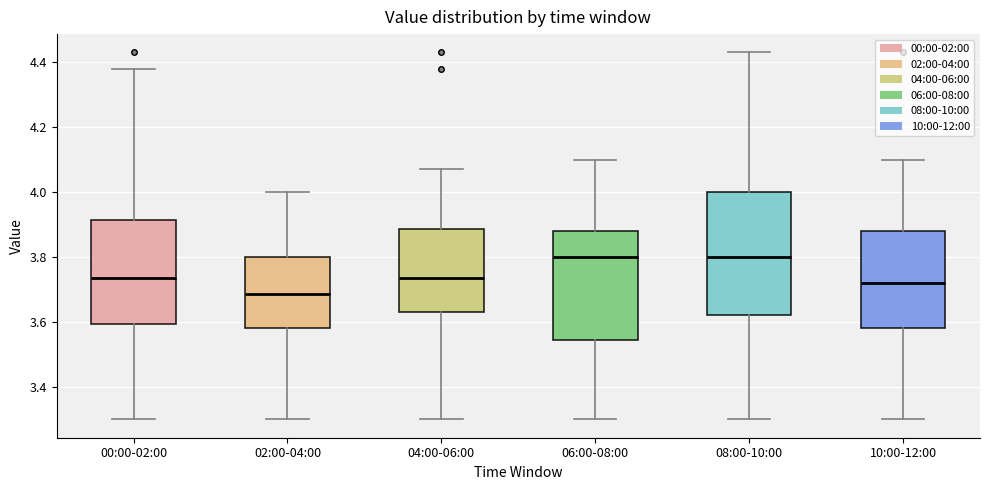

Reading left to right, read every box against the y-axis: the position of its median line, the range the box covers, and the ends of its whiskers. The values are not printed on the chart, so give them approximately, as read against the axis.

00:00-02:00: median 3.74, box 3.60 to 3.92, whiskers 3.30 to 4.38
02:00-04:00: median 3.68, box 3.58 to 3.80, whiskers 3.30 to 4.00
04:00-06:00: median 3.74, box 3.64 to 3.88, whiskers 3.30 to 4.08
06:00-08:00: median 3.80, box 3.54 to 3.88, whiskers 3.30 to 4.10
08:00-10:00: median 3.80, box 3.62 to 4.00, whiskers 3.30 to 4.44
10:00-12:00: median 3.72, box 3.58 to 3.88, whiskers 3.30 to 4.10